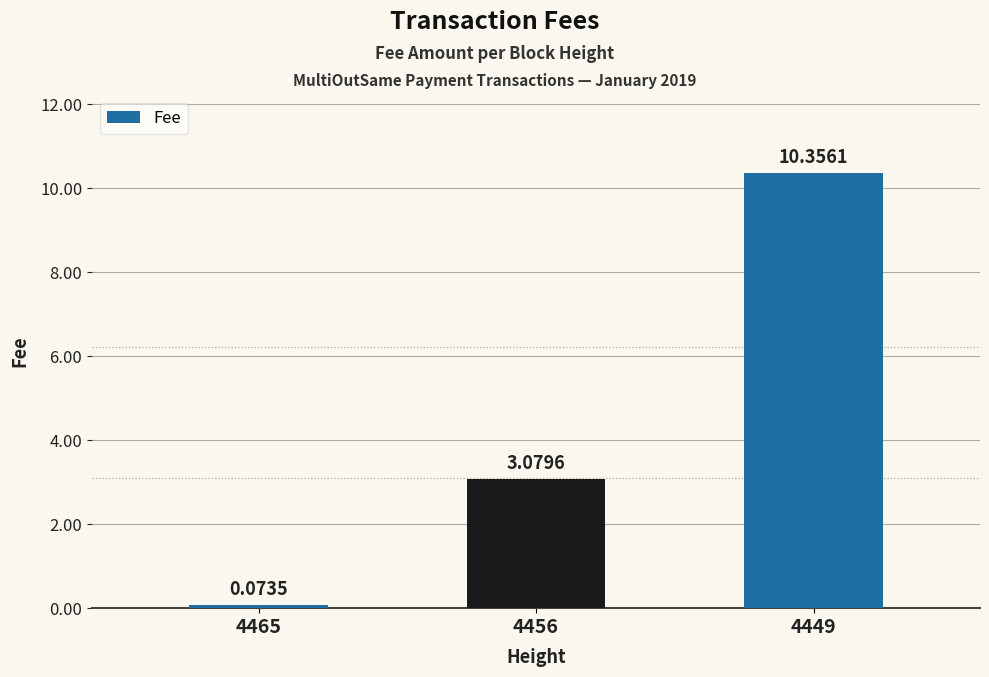

At which category does the chart reach its minimum across all series?

4465